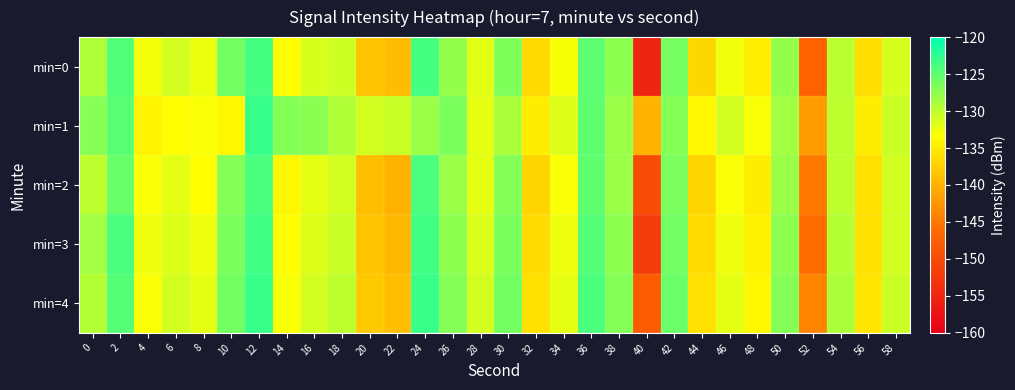

What is the maximum value shown in the chart?

-122.8